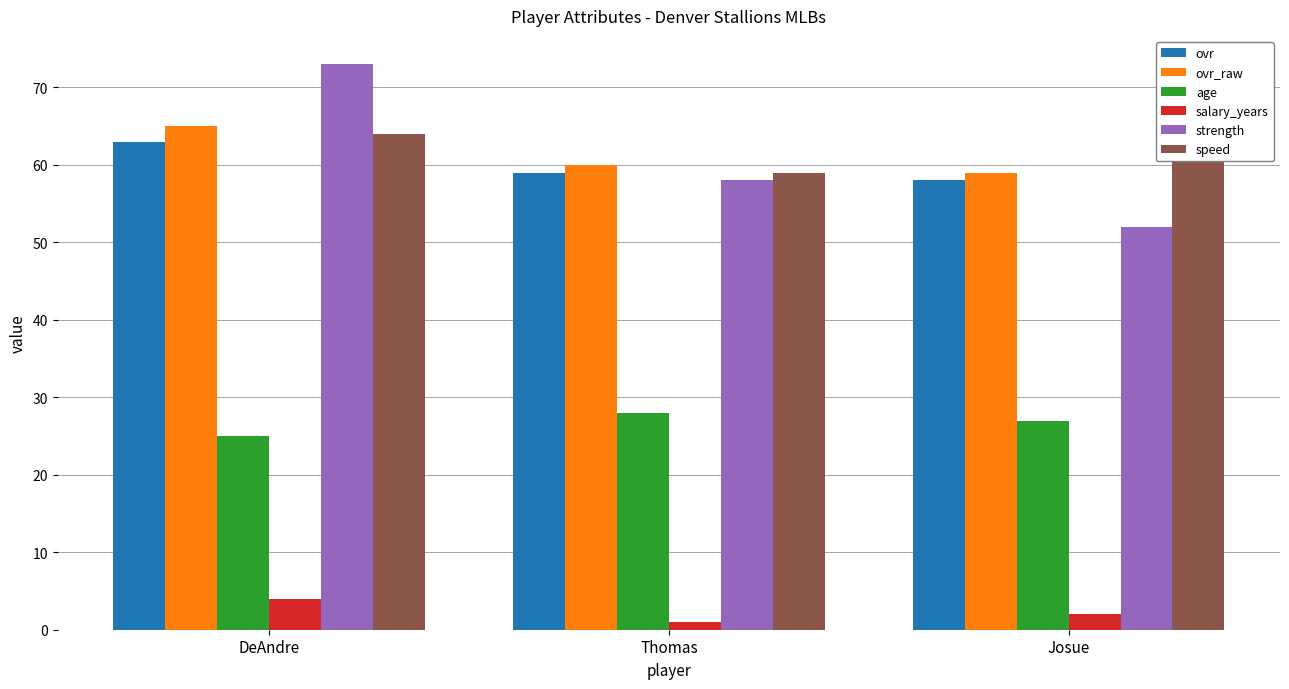

Is it true that speed equals 59 at Thomas?

True